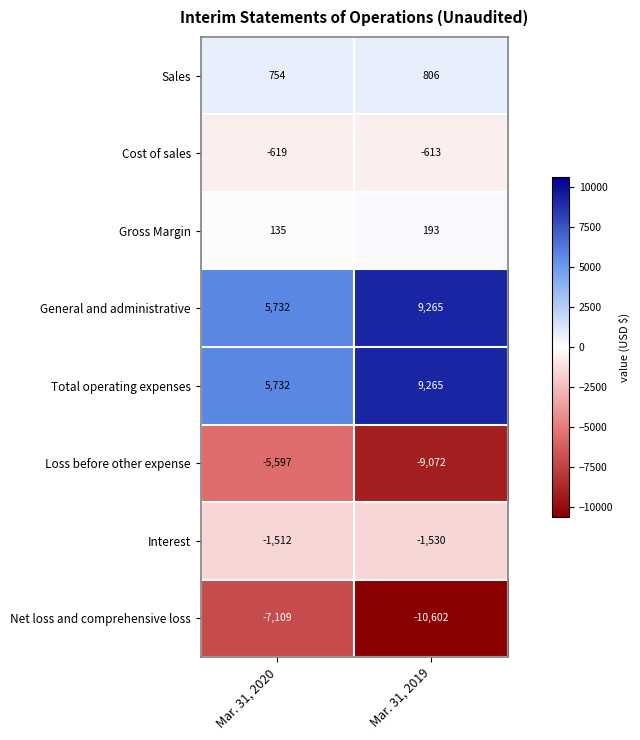

How many distinct data groups are displayed?

8